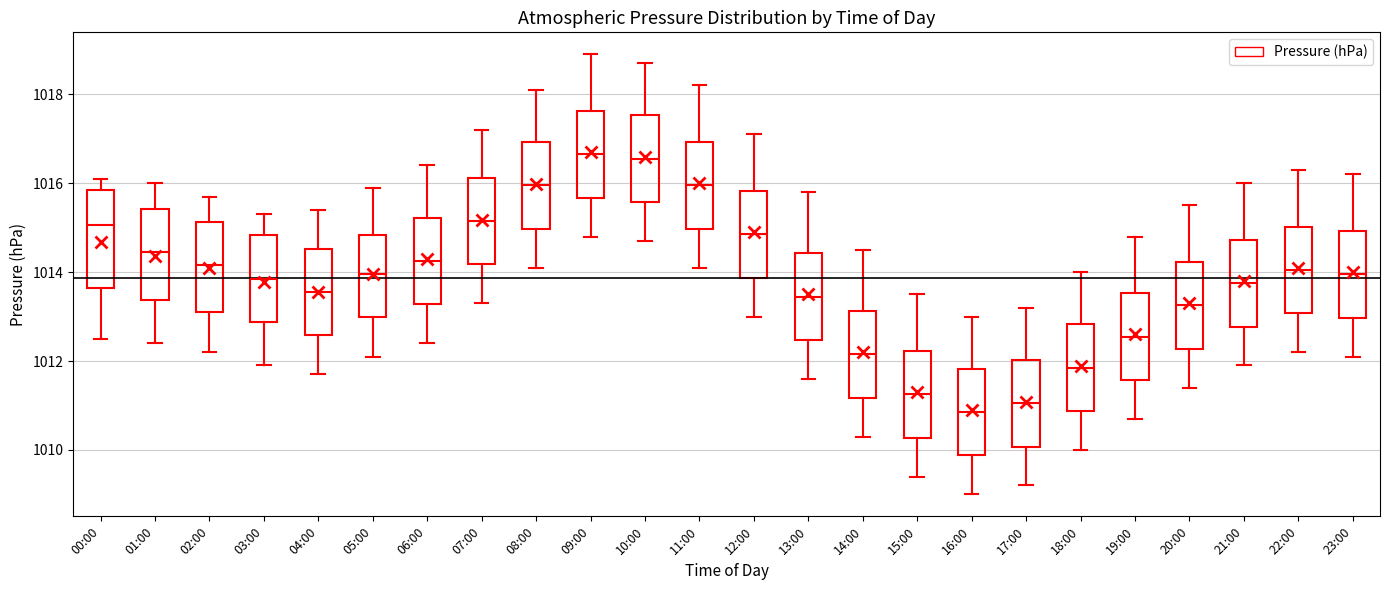

Reading left to right, transcribe this box plot: for each box, give where its median line is, the range the box spans, and where its two whiskers end, as read against the y-axis. The values are not printed on the chart, so give them approximately, as read against the axis.

00:00: median 1015.0, box 1013.6 to 1015.8, whiskers 1012.6 to 1016.2
01:00: median 1014.4, box 1013.4 to 1015.4, whiskers 1012.4 to 1016.0
02:00: median 1014.2, box 1013.2 to 1015.2, whiskers 1012.2 to 1015.8
03:00: median 1013.8, box 1012.8 to 1014.8, whiskers 1012.0 to 1015.4
04:00: median 1013.6, box 1012.6 to 1014.6, whiskers 1011.8 to 1015.4
05:00: median 1014.0, box 1013.0 to 1014.8, whiskers 1012.2 to 1016.0
06:00: median 1014.2, box 1013.2 to 1015.2, whiskers 1012.4 to 1016.4
07:00: median 1015.2, box 1014.2 to 1016.2, whiskers 1013.4 to 1017.2
08:00: median 1016.0, box 1015.0 to 1017.0, whiskers 1014.2 to 1018.2
09:00: median 1016.6, box 1015.6 to 1017.6, whiskers 1014.8 to 1019.0
10:00: median 1016.6, box 1015.6 to 1017.6, whiskers 1014.8 to 1018.8
11:00: median 1016.0, box 1015.0 to 1017.0, whiskers 1014.2 to 1018.2
12:00: median 1014.8, box 1013.8 to 1015.8, whiskers 1013.0 to 1017.2
13:00: median 1013.4, box 1012.4 to 1014.4, whiskers 1011.6 to 1015.8
14:00: median 1012.2, box 1011.2 to 1013.2, whiskers 1010.4 to 1014.6
15:00: median 1011.2, box 1010.2 to 1012.2, whiskers 1009.4 to 1013.6
16:00: median 1010.8, box 1009.8 to 1011.8, whiskers 1009.0 to 1013.0
17:00: median 1011.0, box 1010.0 to 1012.0, whiskers 1009.2 to 1013.2
18:00: median 1011.8, box 1010.8 to 1012.8, whiskers 1010.0 to 1014.0
19:00: median 1012.6, box 1011.6 to 1013.6, whiskers 1010.8 to 1014.8
20:00: median 1013.2, box 1012.2 to 1014.2, whiskers 1011.4 to 1015.6
21:00: median 1013.8, box 1012.8 to 1014.8, whiskers 1012.0 to 1016.0
22:00: median 1014.0, box 1013.0 to 1015.0, whiskers 1012.2 to 1016.4
23:00: median 1014.0, box 1013.0 to 1015.0, whiskers 1012.2 to 1016.2